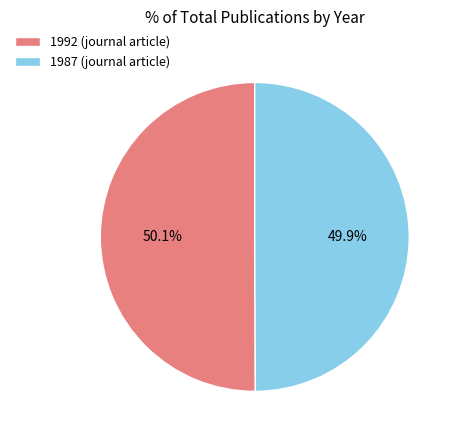

Is there any slice that represents more than half of the pie?

Yes